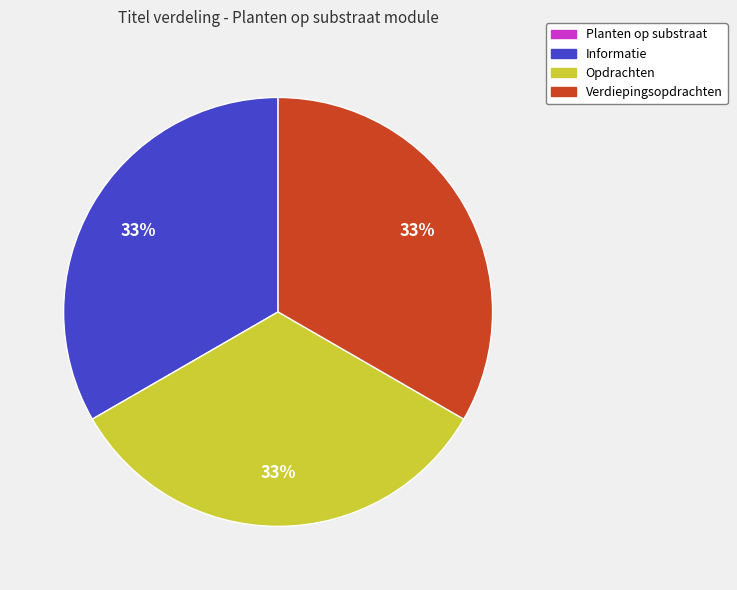

What is the ratio of the value at Informatie to the value at Verdiepingsopdrachten?

1.0